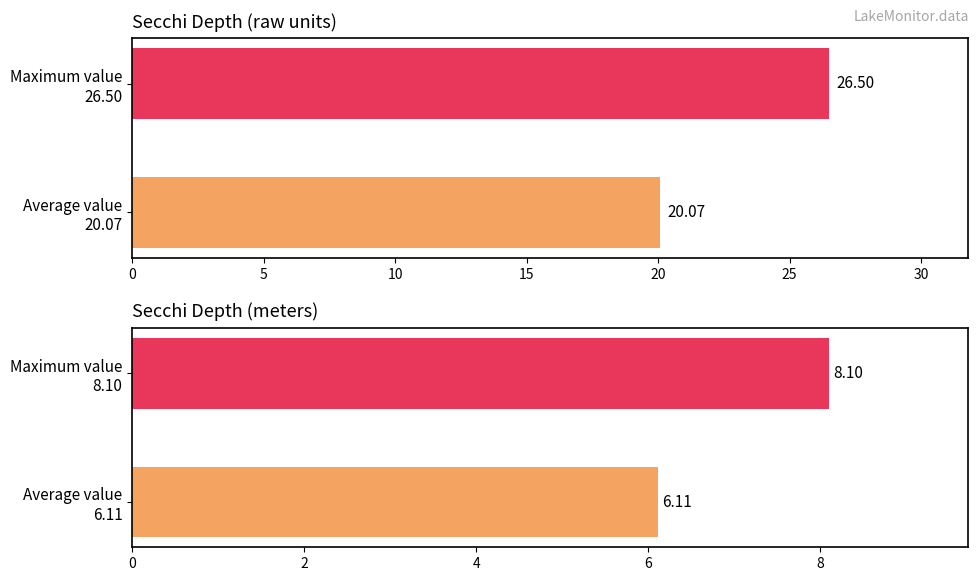

Rank the series by their maximum value, from lowest to highest.

Secchi Meters, Secchi